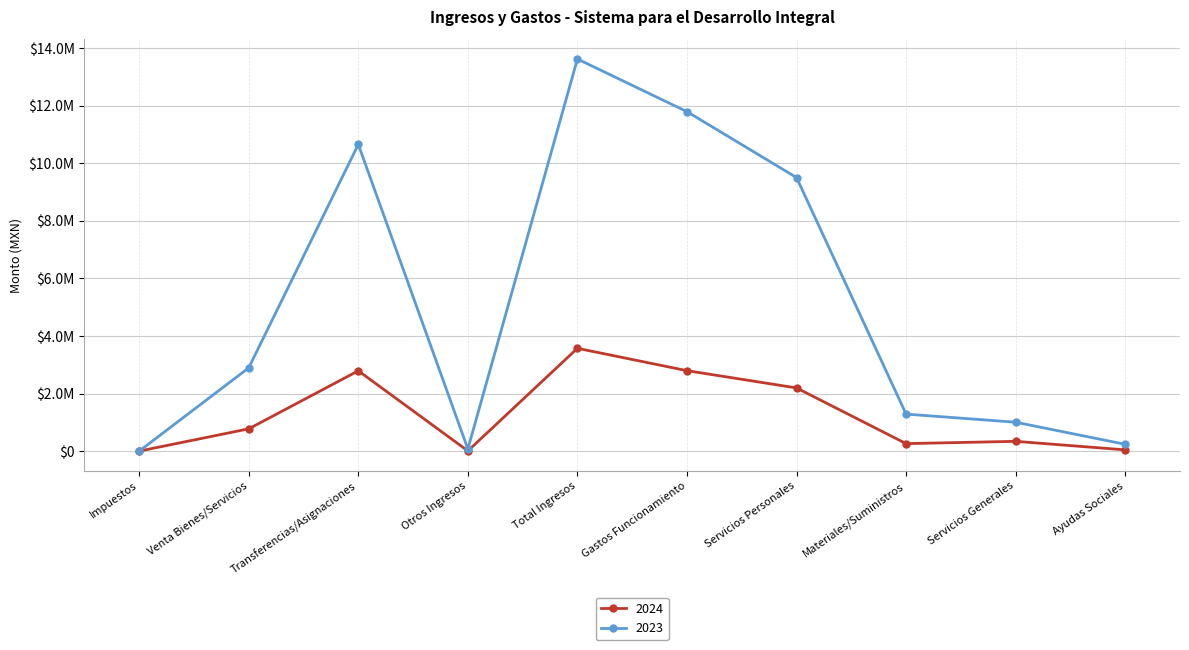

What is the sum of all 2023 values?

51040600.6